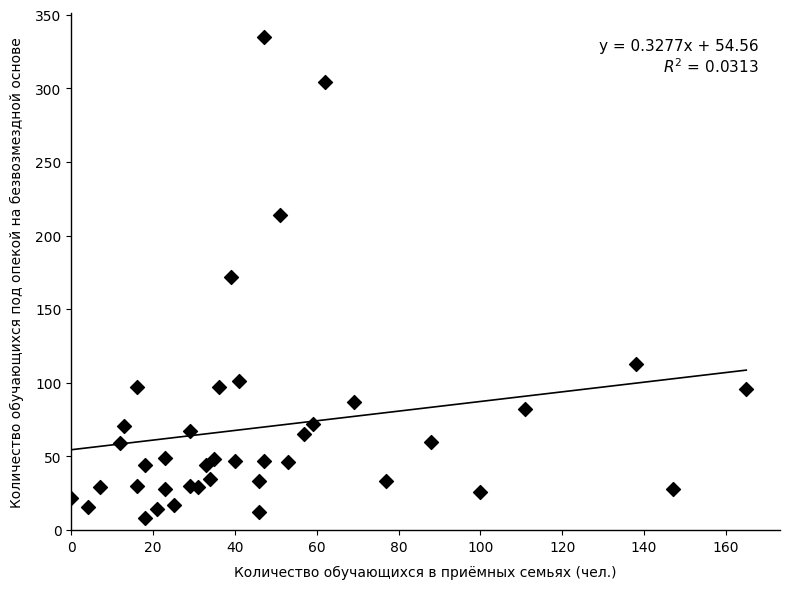

What is the range of X values (max minus min)?

165